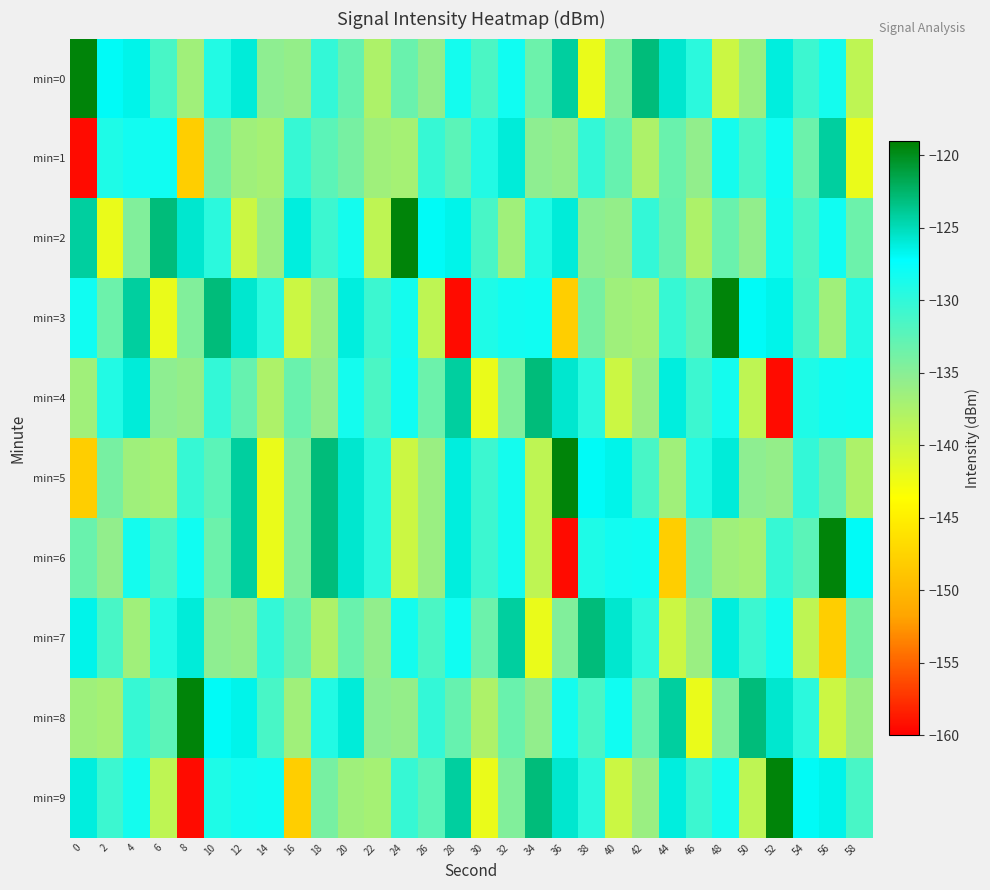

List the series in order of their peak value, lowest first.

min=1, min=4, min=7, min=0, min=2, min=3, min=5, min=6, min=8, min=9